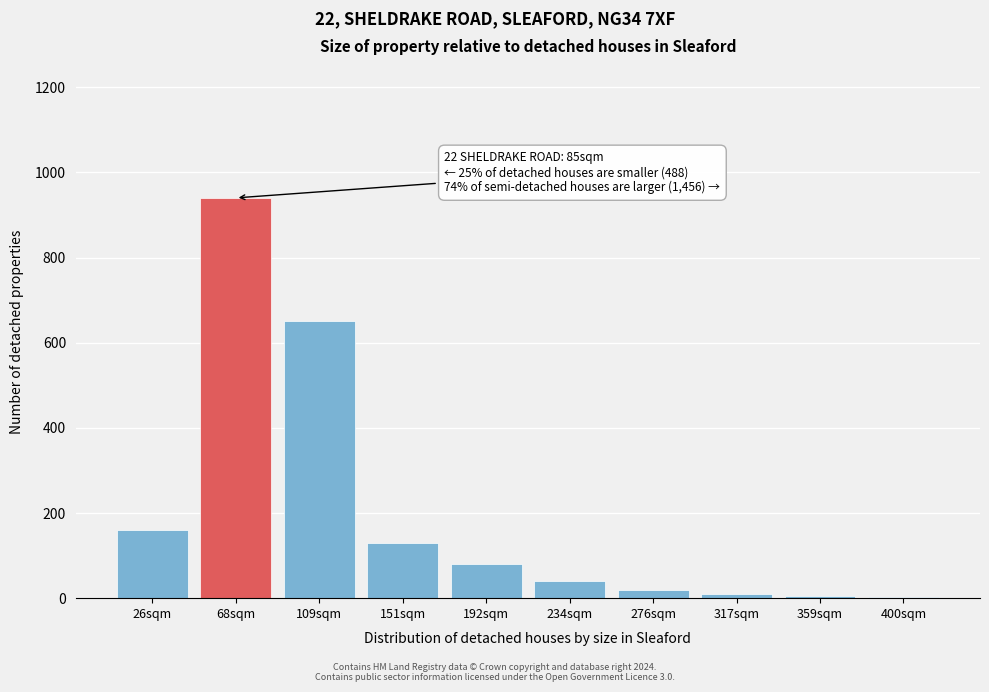

Where is the data nearest to the value 471?

109sqm